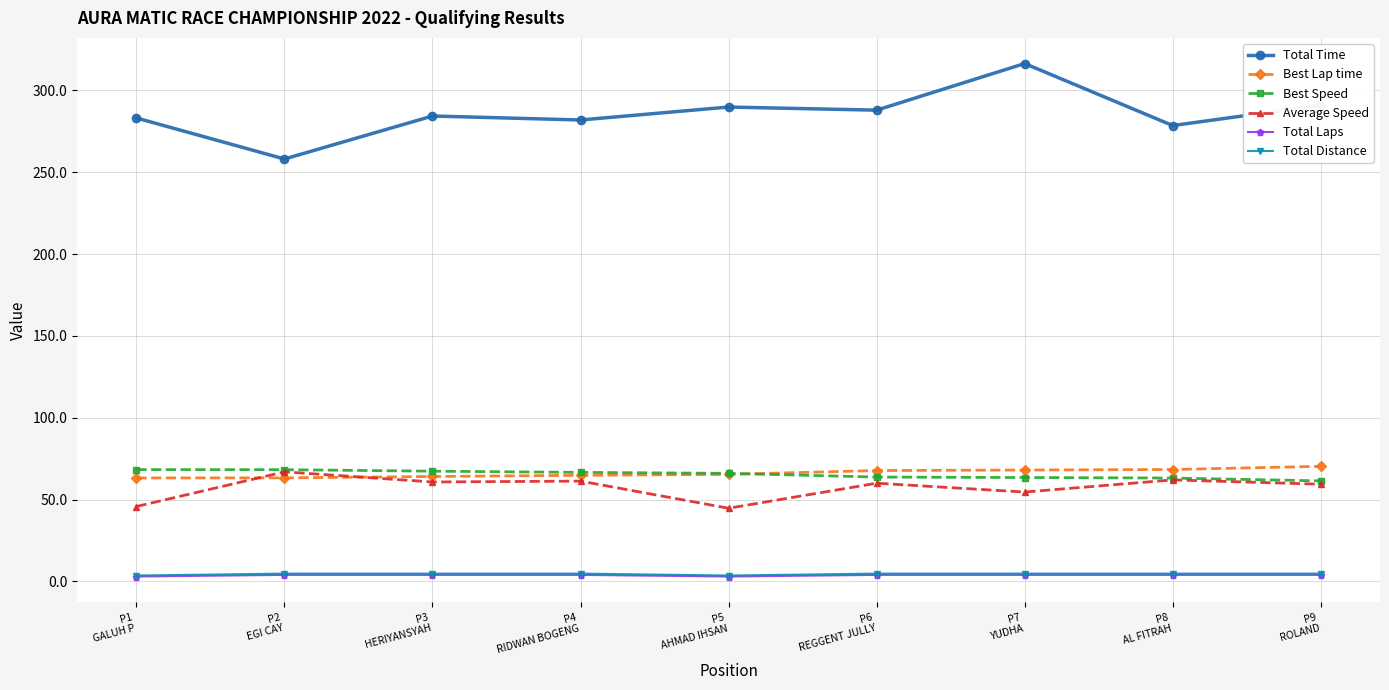

True or false: Total Time has a value of 444.3 at P1
GALUH P.

False